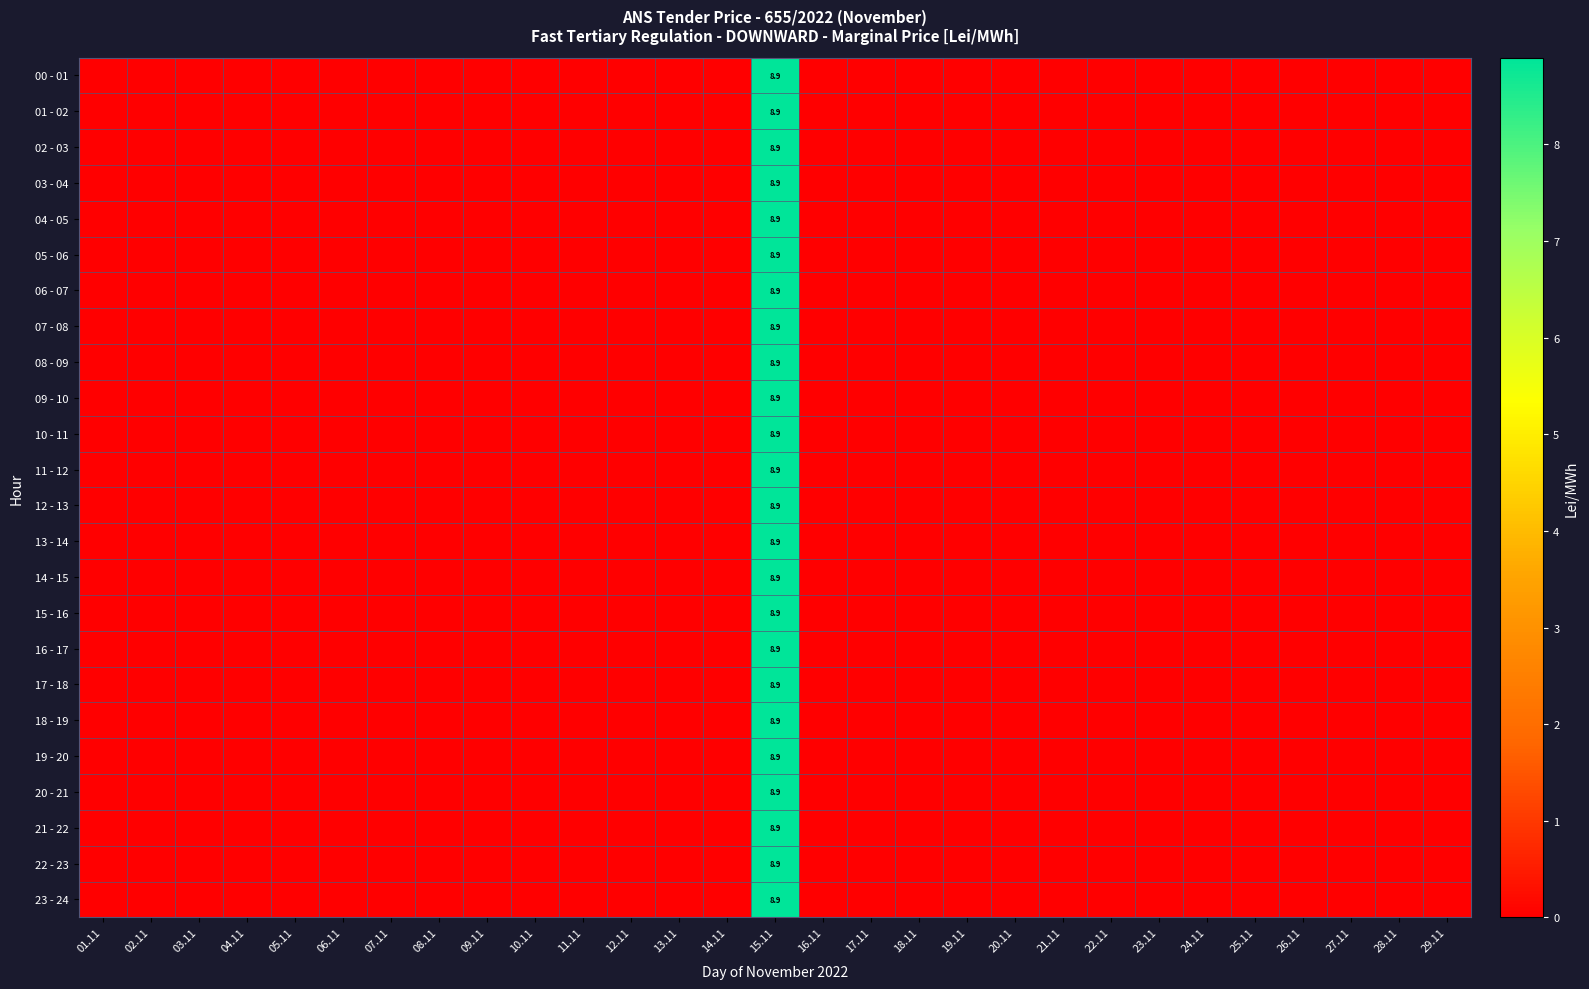

How many values in 01 - 02 are above zero?

1